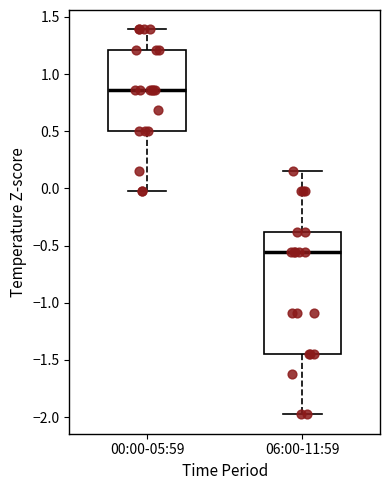

Which box has the lowest median line?

06:00-11:59